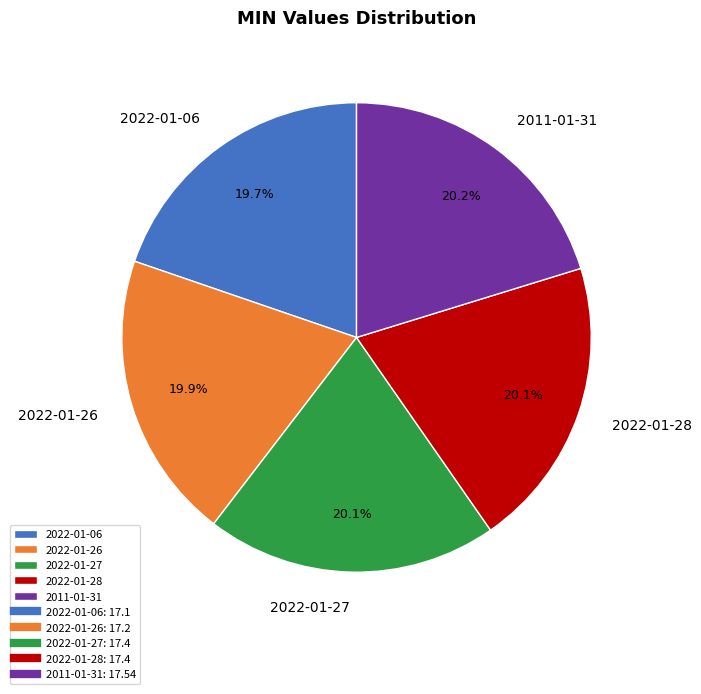

What percentage is the 2011-01-31 slice, to the nearest percent?

20%